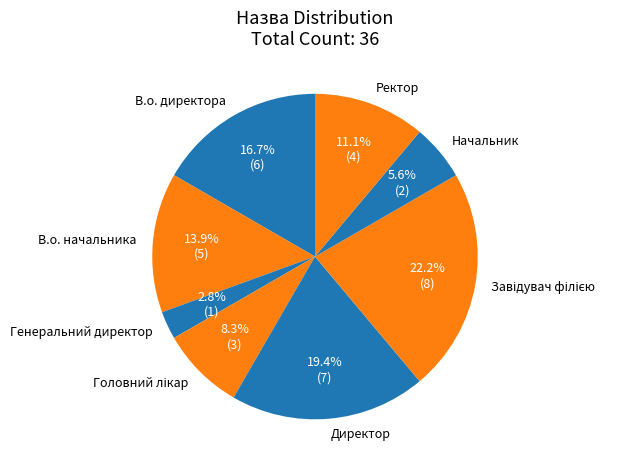

Which has a higher value, В.о. начальника or Генеральний директор?

В.о. начальника